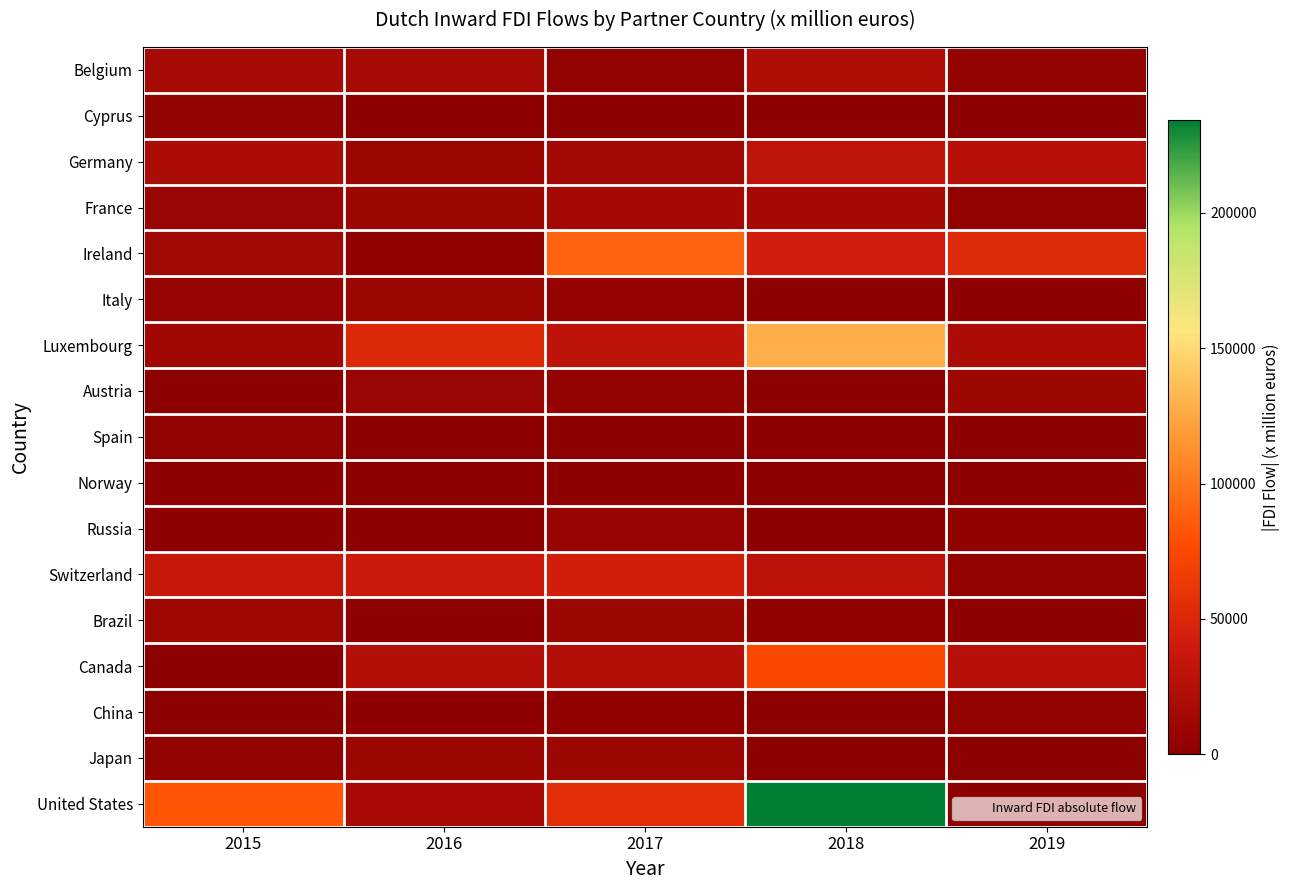

What is the spread (max minus min) of values at 2019?

52520.4